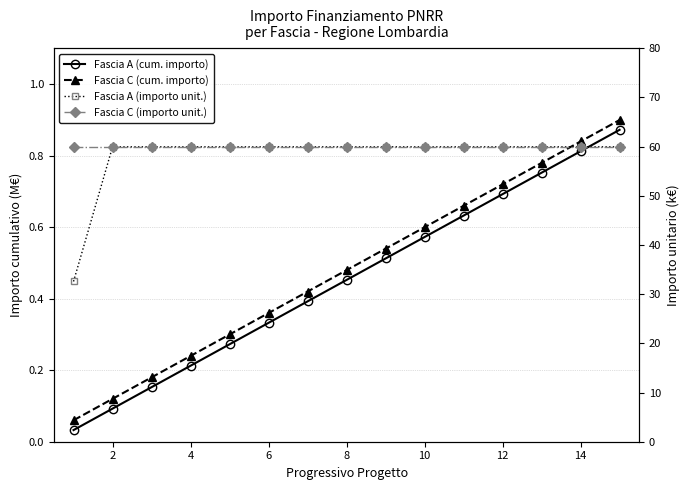

True or false: Fascia A (cum. importo) has more than 2 interior local peaks.

False